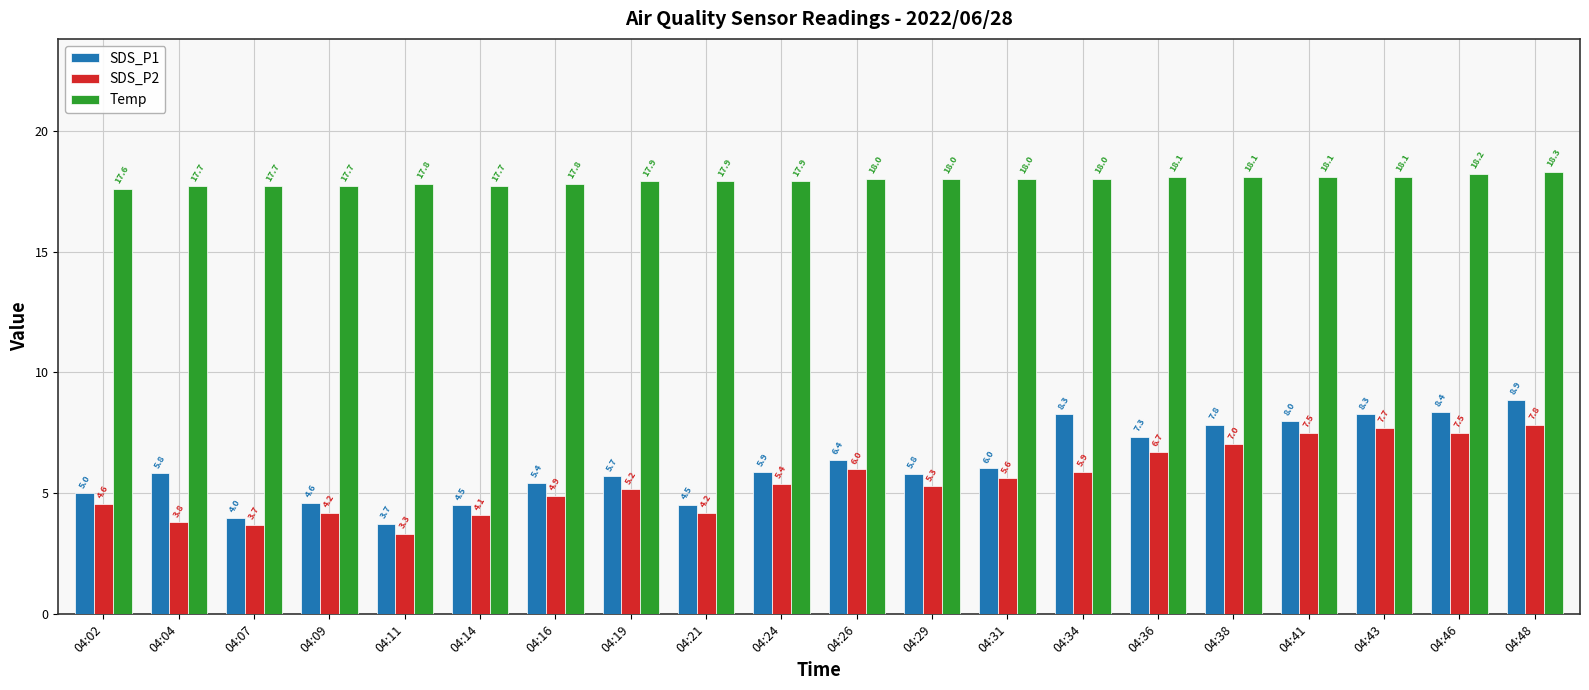

What is the greatest value displayed?

18.3